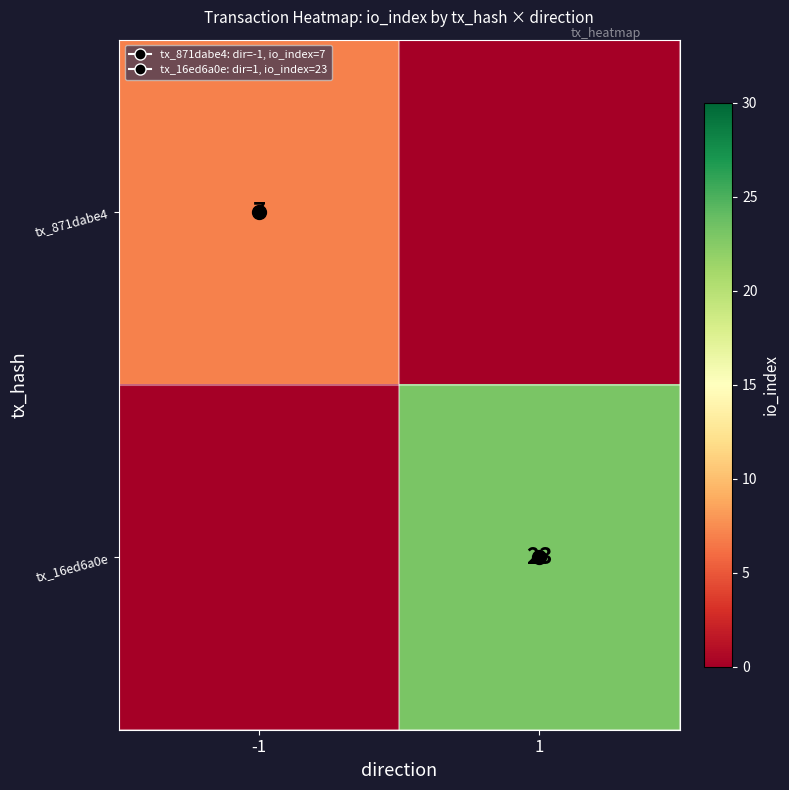

Count the tx_871dabe4 values in the range 0 to 7.

2